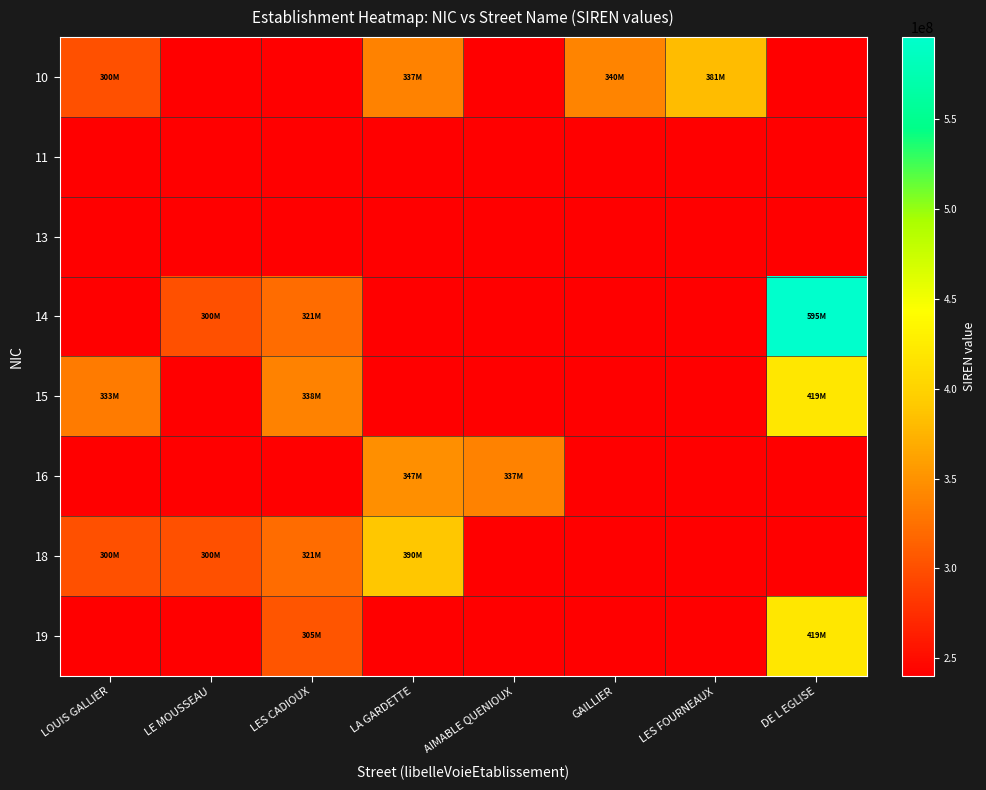

Between LES CADIOUX and GAILLIER, which series saw the biggest shift?

10